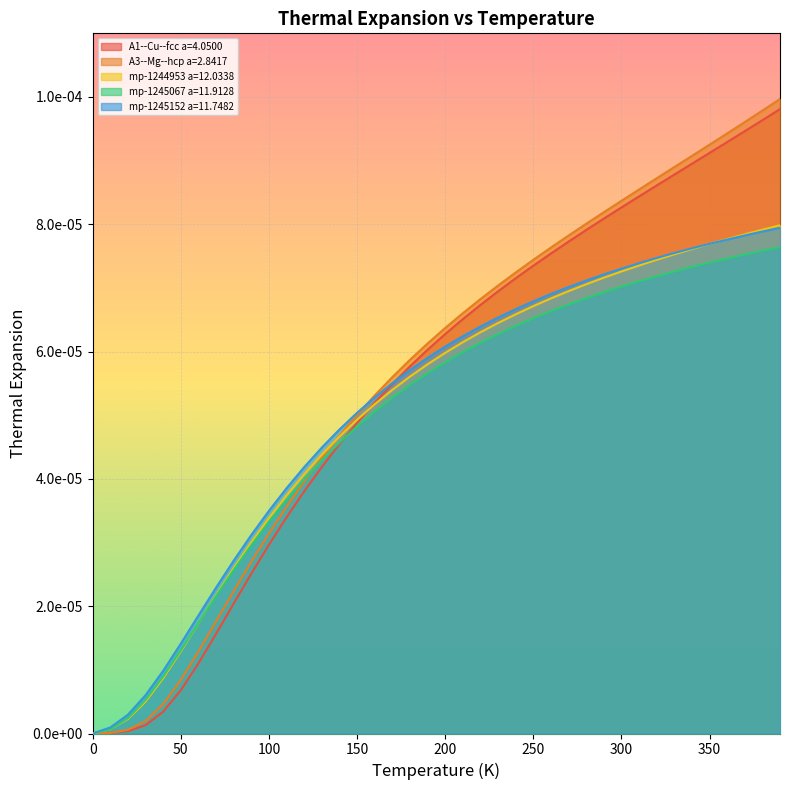

Is the value of mp-1245067 a=11.9128 at 270 greater than the value of mp-1245152 a=11.7482 at 350?

No